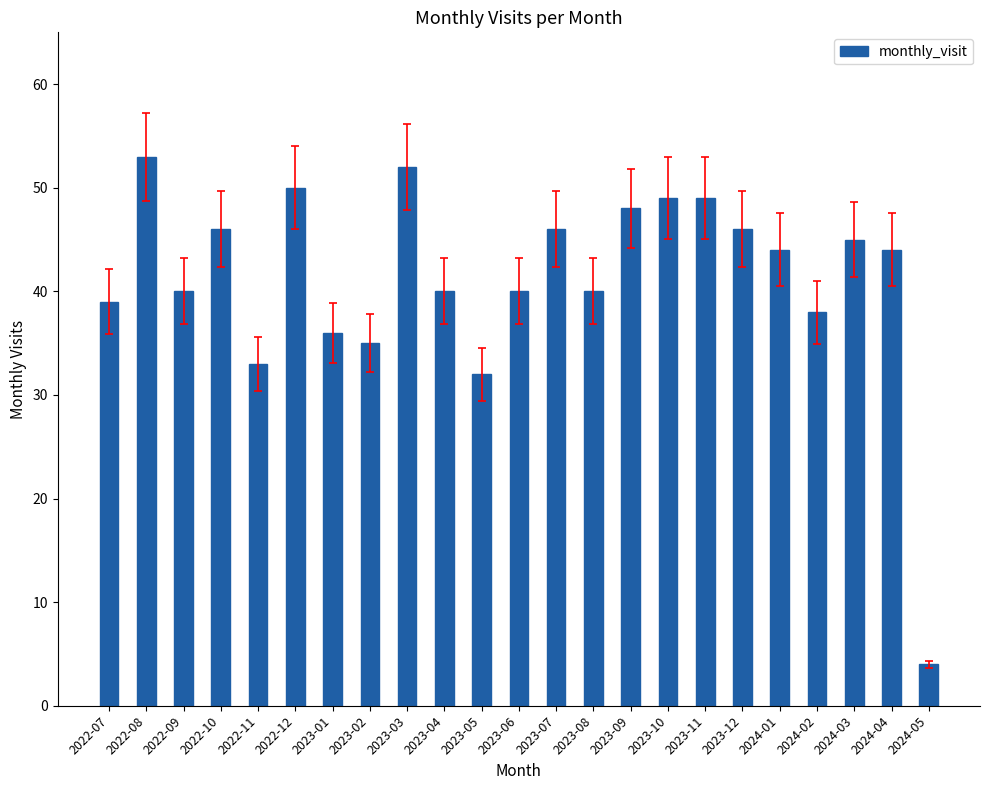

Where does the data first go above 44?

2022-08